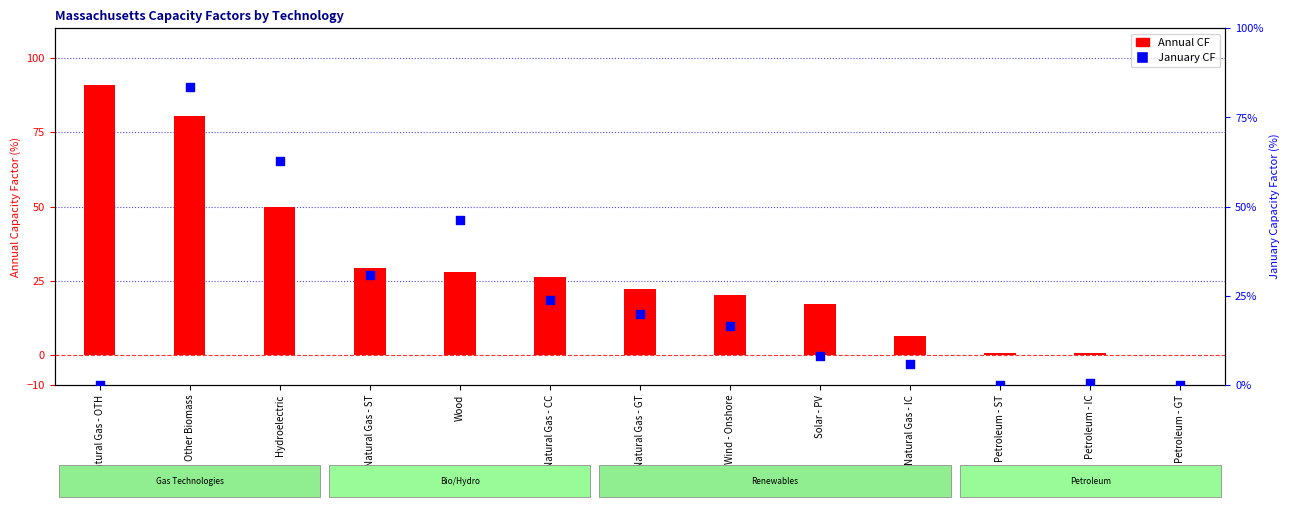

At how many categories does at least one series exceed 41?

4